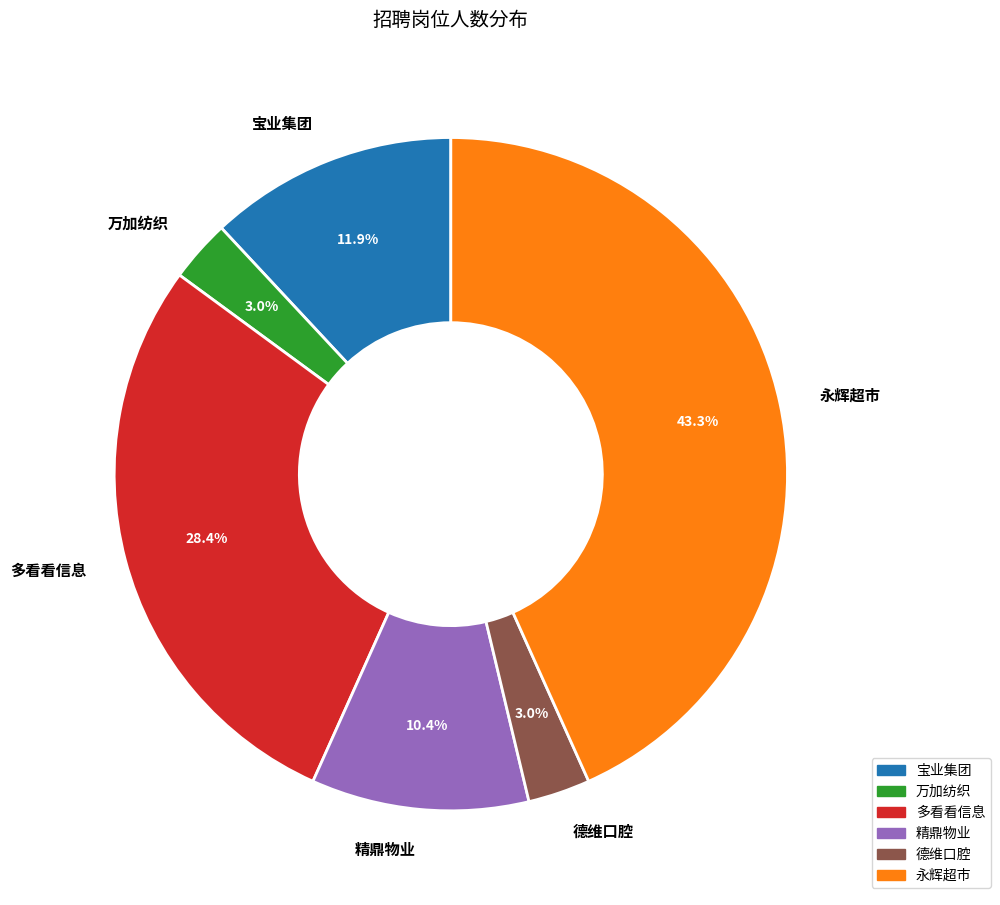

Is there any slice that represents more than half of the pie?

No